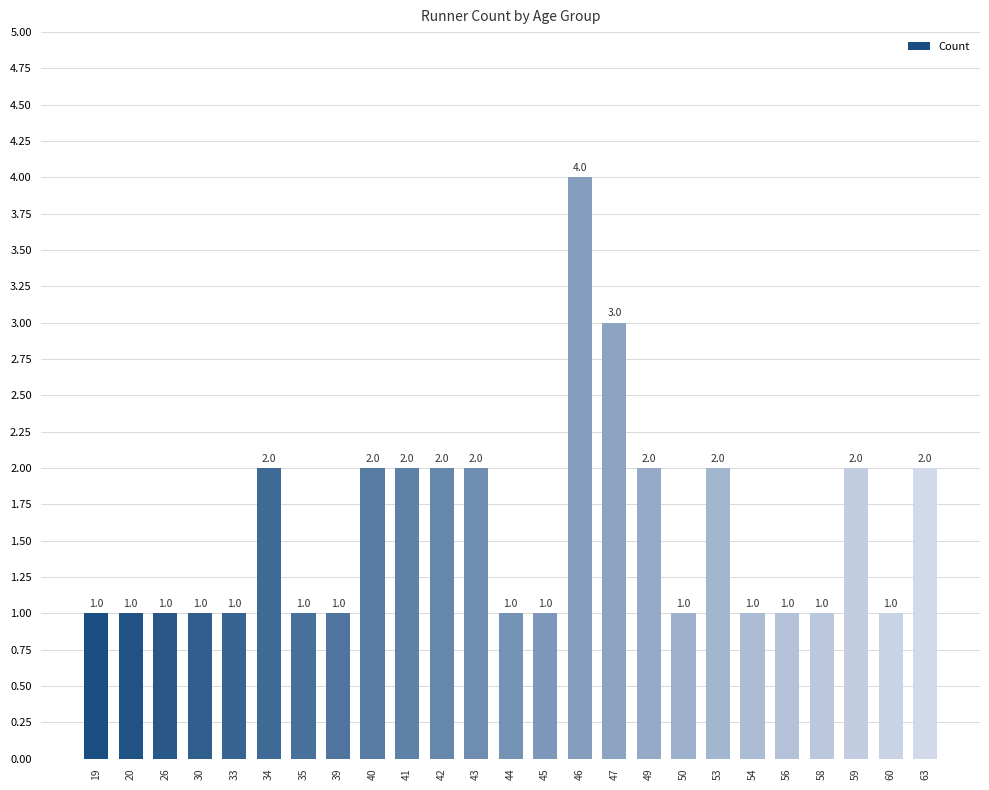

Approximately how many times larger is the value at 35 compared to 40?

0.5